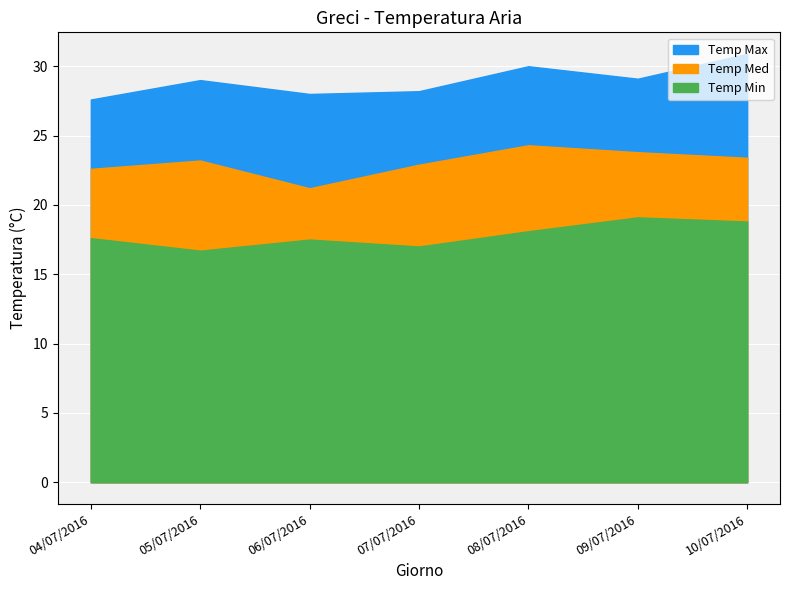

Reading right to left, transcribe all the data shown in this chart.

Temp Max: 30.9	29.1	30.0	28.2	28.0	29.0	27.6
Temp Med: 23.4	23.8	24.3	22.9	21.2	23.2	22.6
Temp Min: 18.8	19.1	18.1	17.0	17.5	16.7	17.6